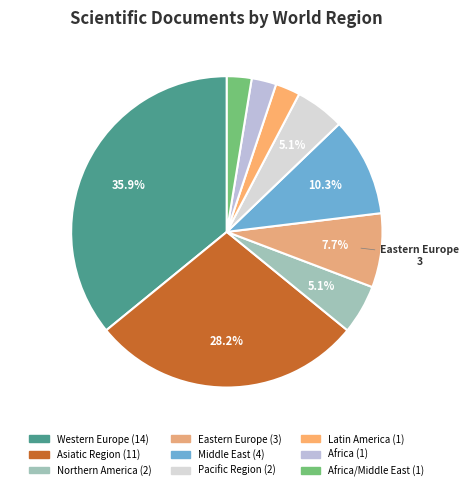

Count the number of slices in the pie.

9